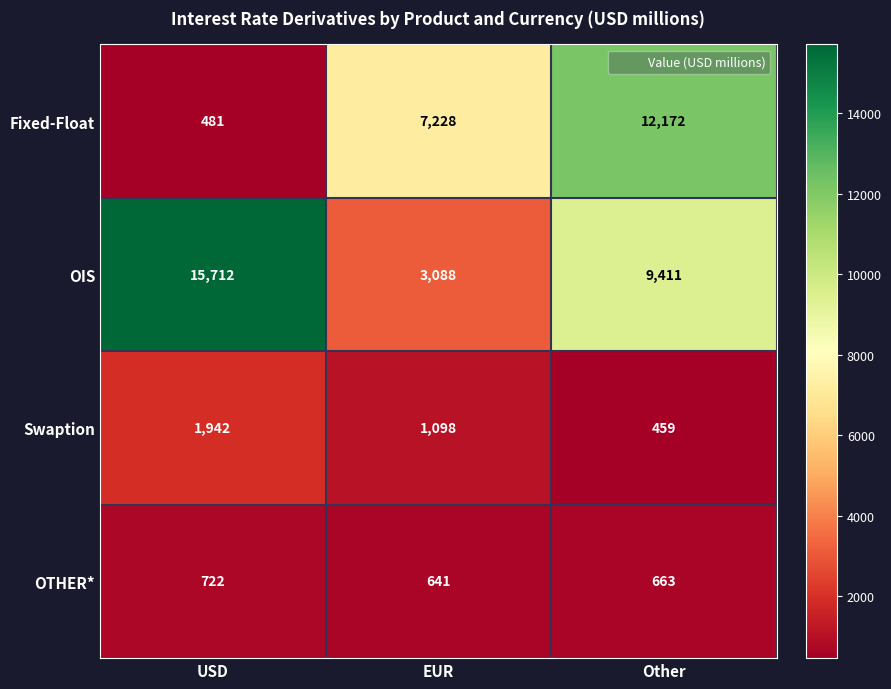

How many data points does each series have?

3